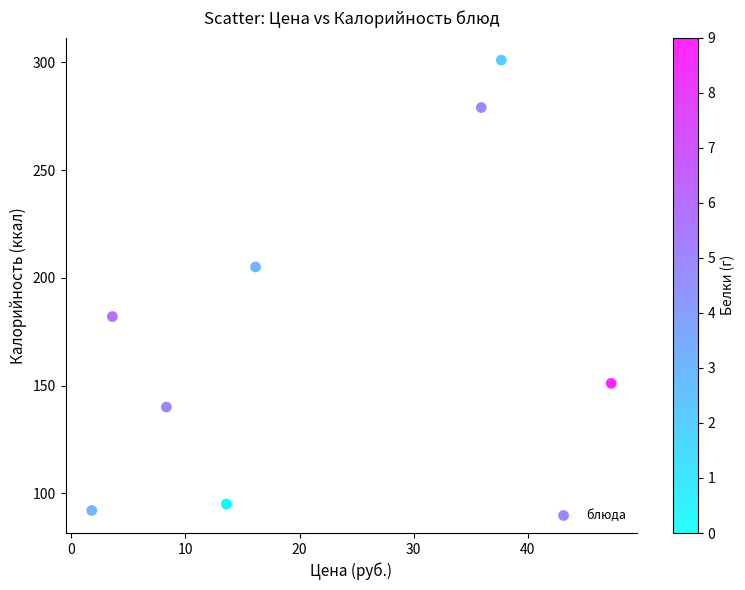

What Y value in the scatter plot is closest to 196?

205